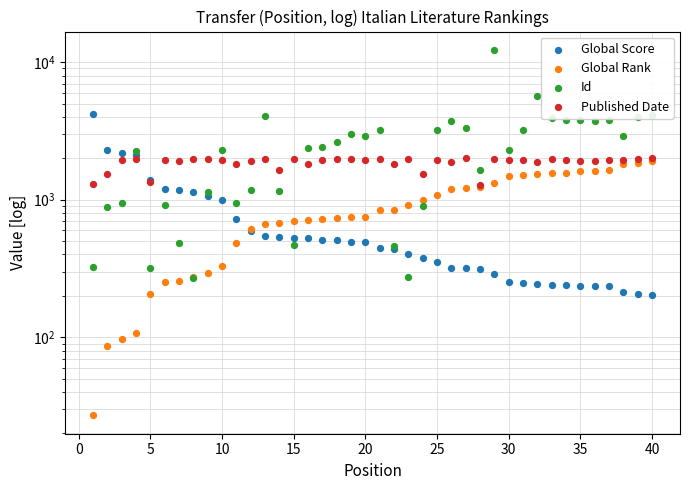

Which series has the largest Y range (max minus min)?

Id